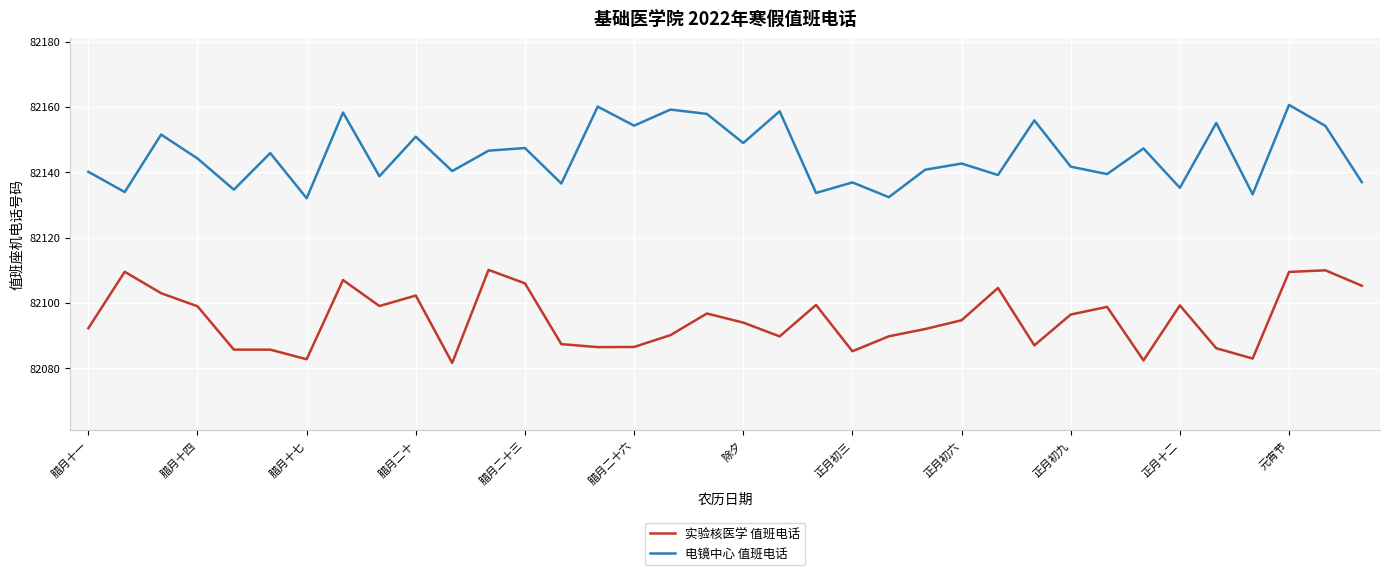

What are all the series names shown in the legend?

实验核医学 值班电话, 电镜中心 值班电话